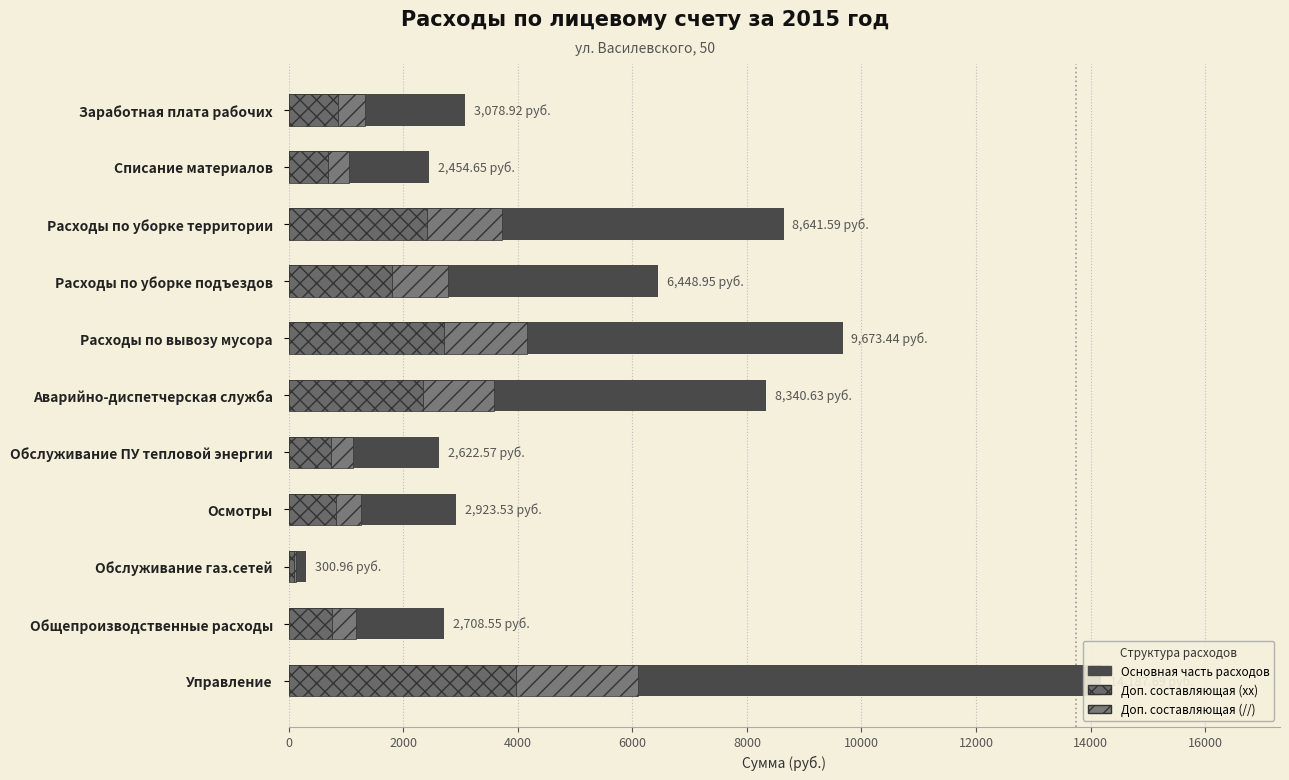

Which has a higher value, Заработная плата рабочих or Аварийно-диспетчерская служба?

Аварийно-диспетчерская служба